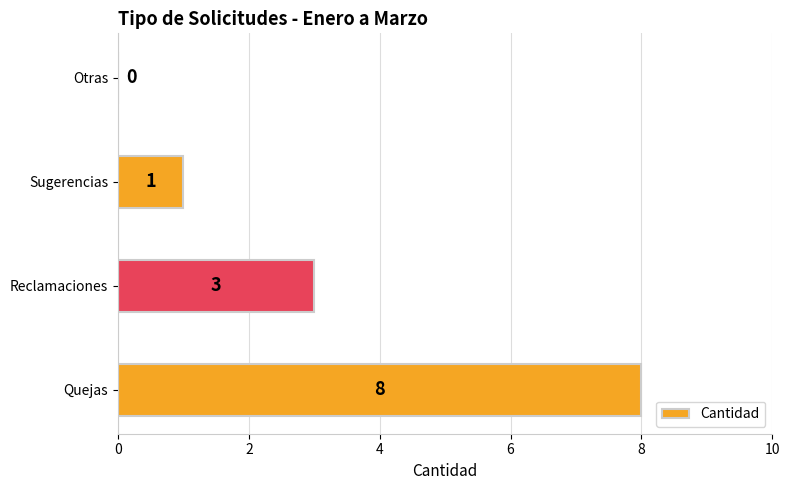

Which label corresponds to the largest value in the chart?

Quejas